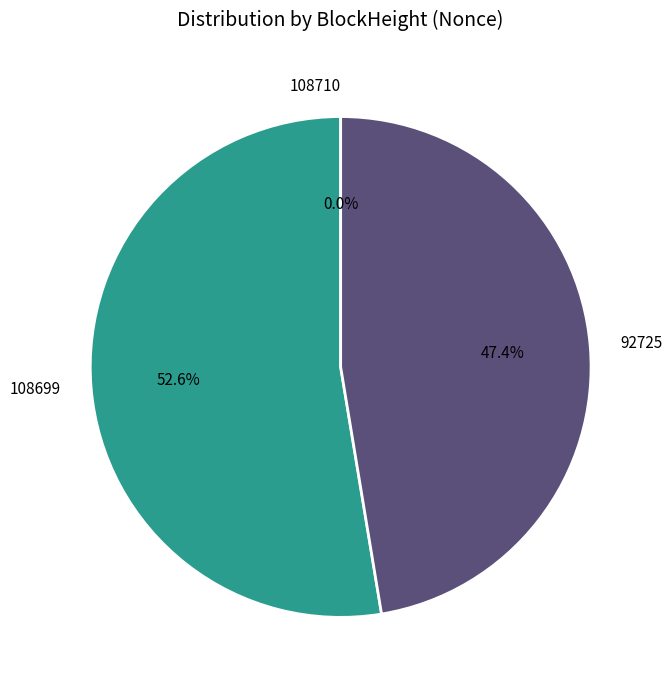

Which category accounts for the majority?

108699